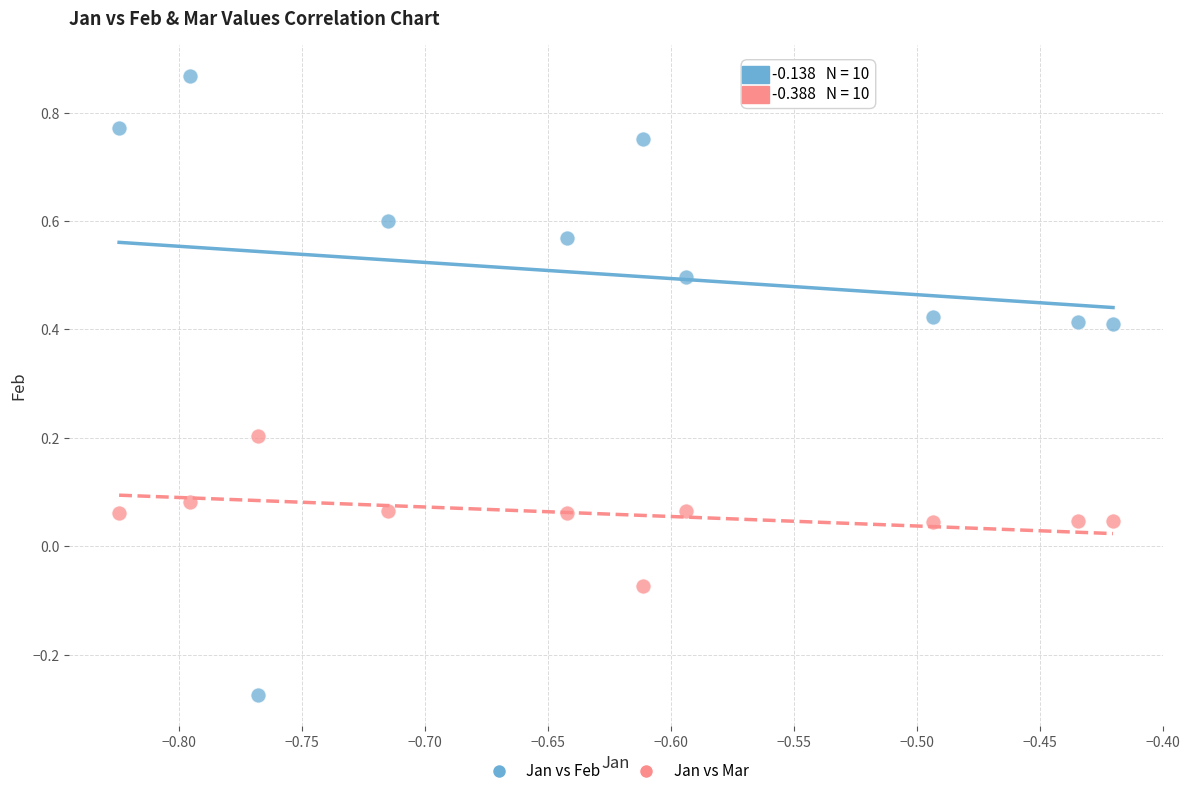

How many points are shown in the scatter plot?

20